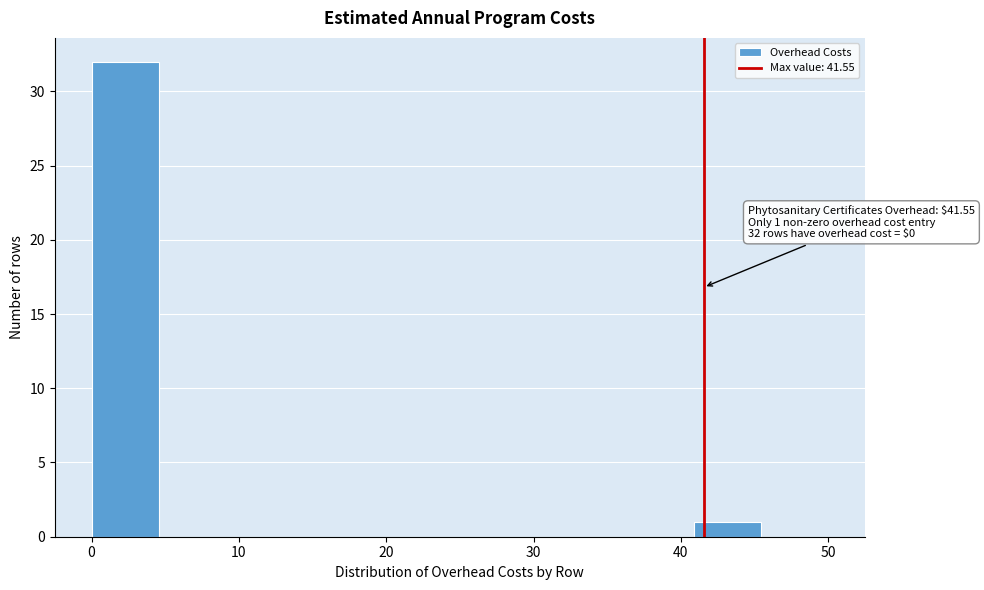

Which range on the x-axis has the tallest bar?

0 to 5